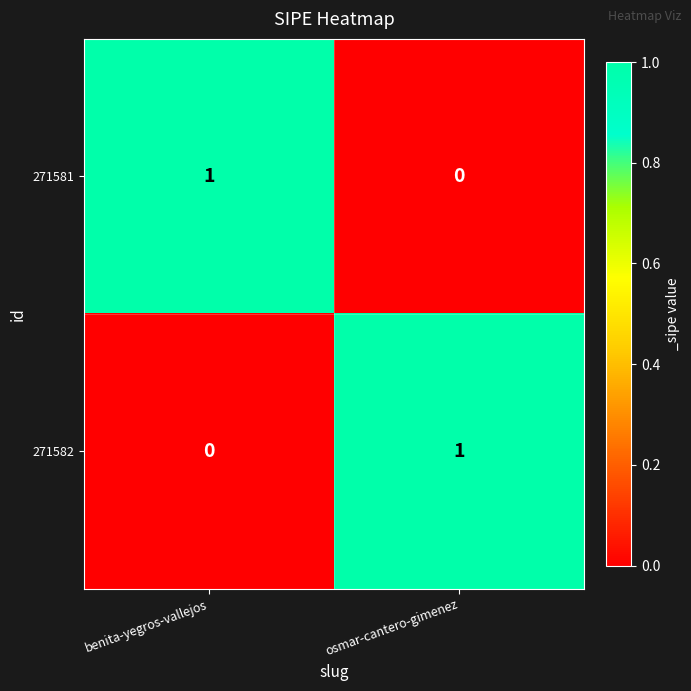

Which category has the lowest value in the 271581 series?

osmar-cantero-gimenez